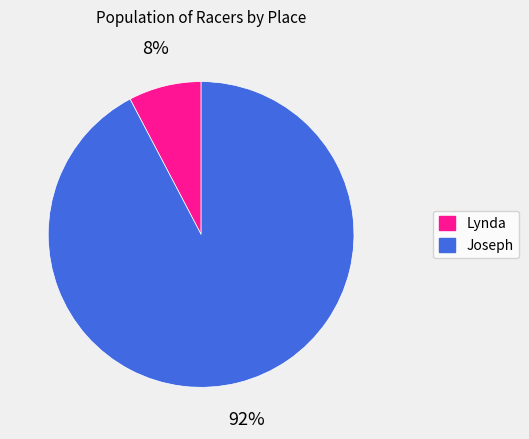

How many segments does this pie chart have?

2